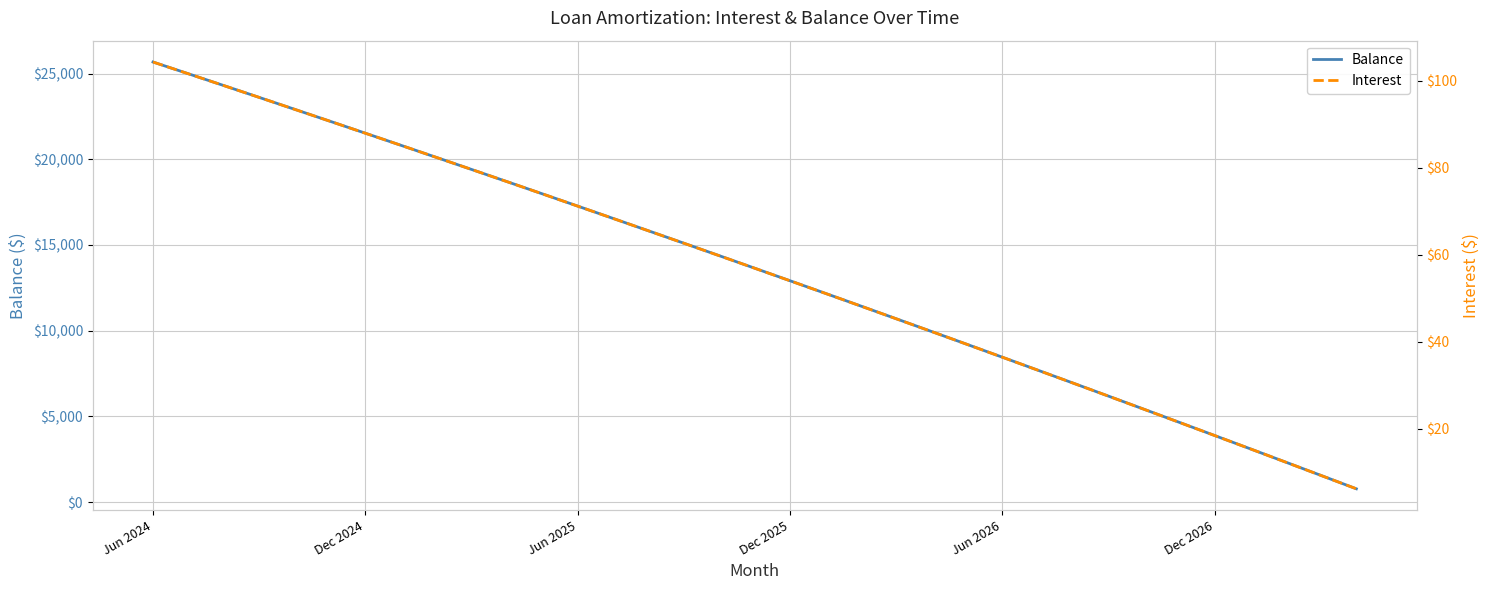

Reading left to right, transcribe all the data shown in this chart.

Balance: 25676.0	24991.0	24303.0	23612.0	22918.0	22222.0	21523.0	20821.0	20116.0	19409.0	18699.0	17986.0	17270.0	16551.0	15829.0	15105.0	14378.0	13648.0	12915.0	12179.0	11440.0	10698.0	9953.0	9205.0	8454.0	7700.0	6943.0	6183.0	5420.0	4654.0	3885.0	3113.0	2338.0	1560.0	779.0
Interest: 104.3	101.6	98.9	96.2	93.5	90.7	88.0	85.2	82.4	79.6	76.8	74.0	71.2	68.4	65.5	62.7	59.8	56.9	54.0	51.1	48.2	45.3	42.4	39.4	36.4	33.5	30.5	27.5	24.5	21.4	18.4	15.4	12.3	9.2	6.2